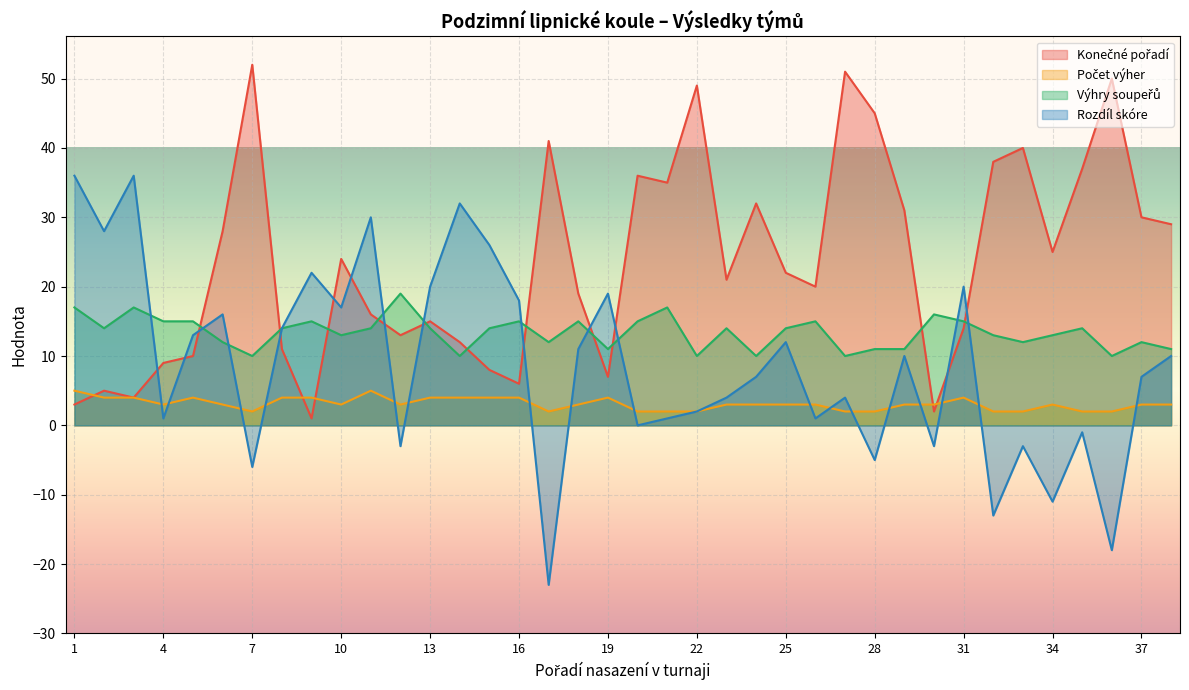

True or false: Počet výher and Výhry soupeřů cross at least once.

False